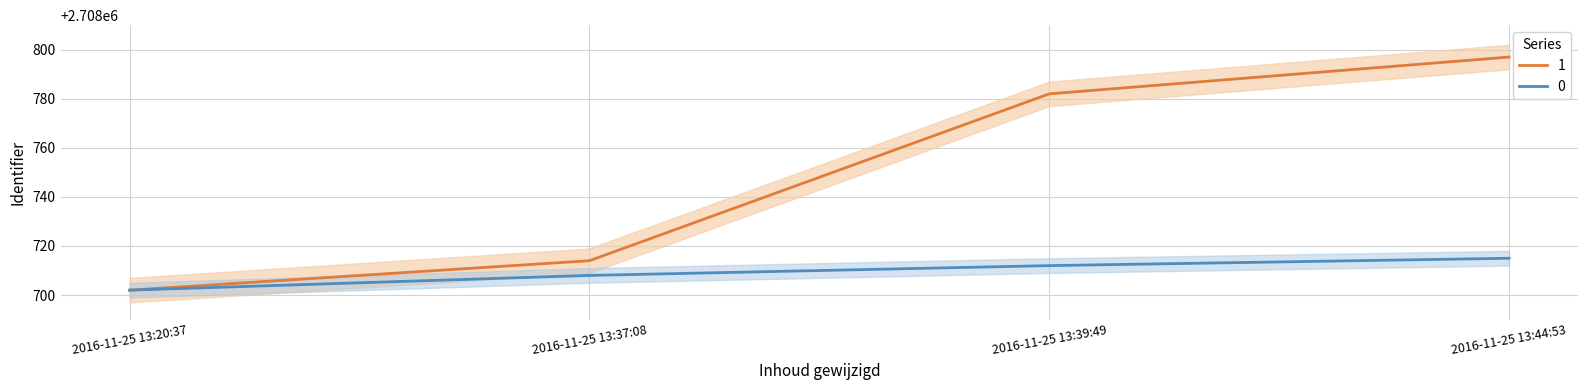

How many series are shown in this chart?

1